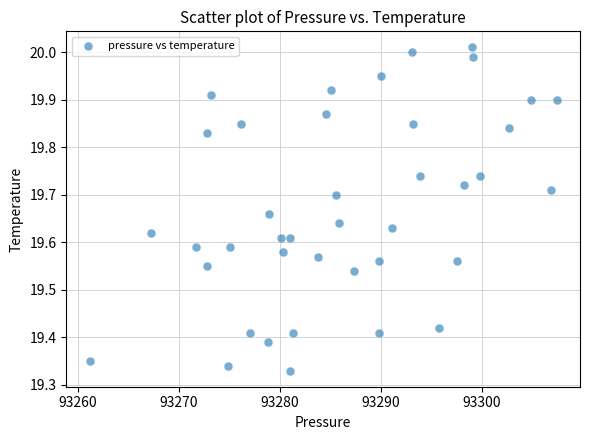

What is the range of Y values (max minus min)?

0.7